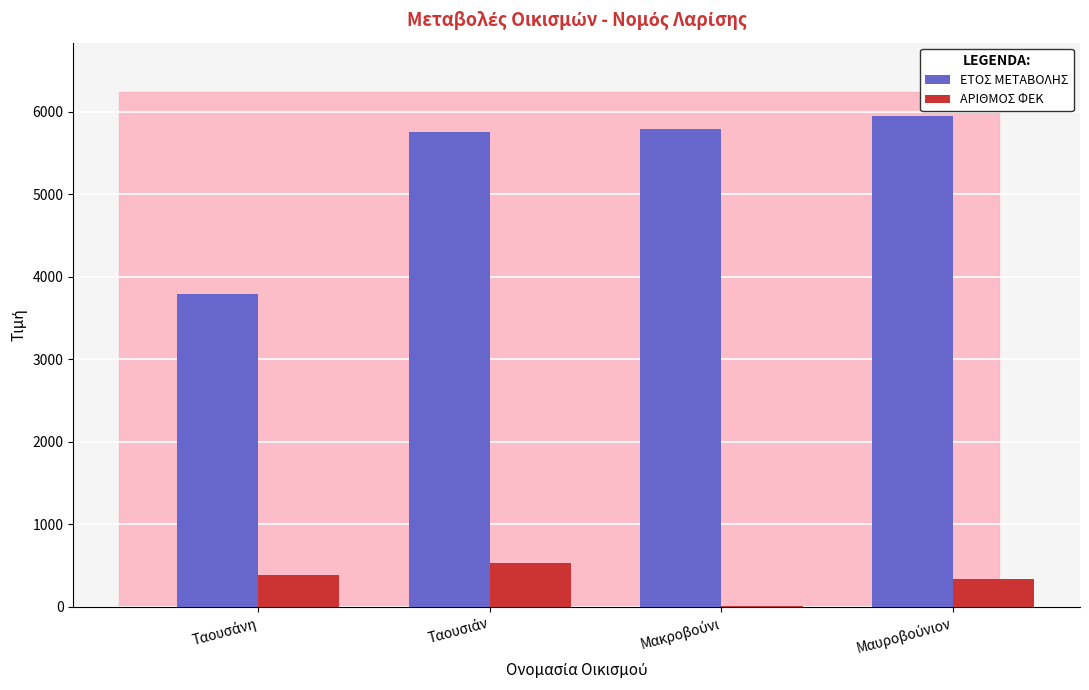

What is the highest value of the ΑΡΙΘΜΟΣ ΦΕΚ series?

528